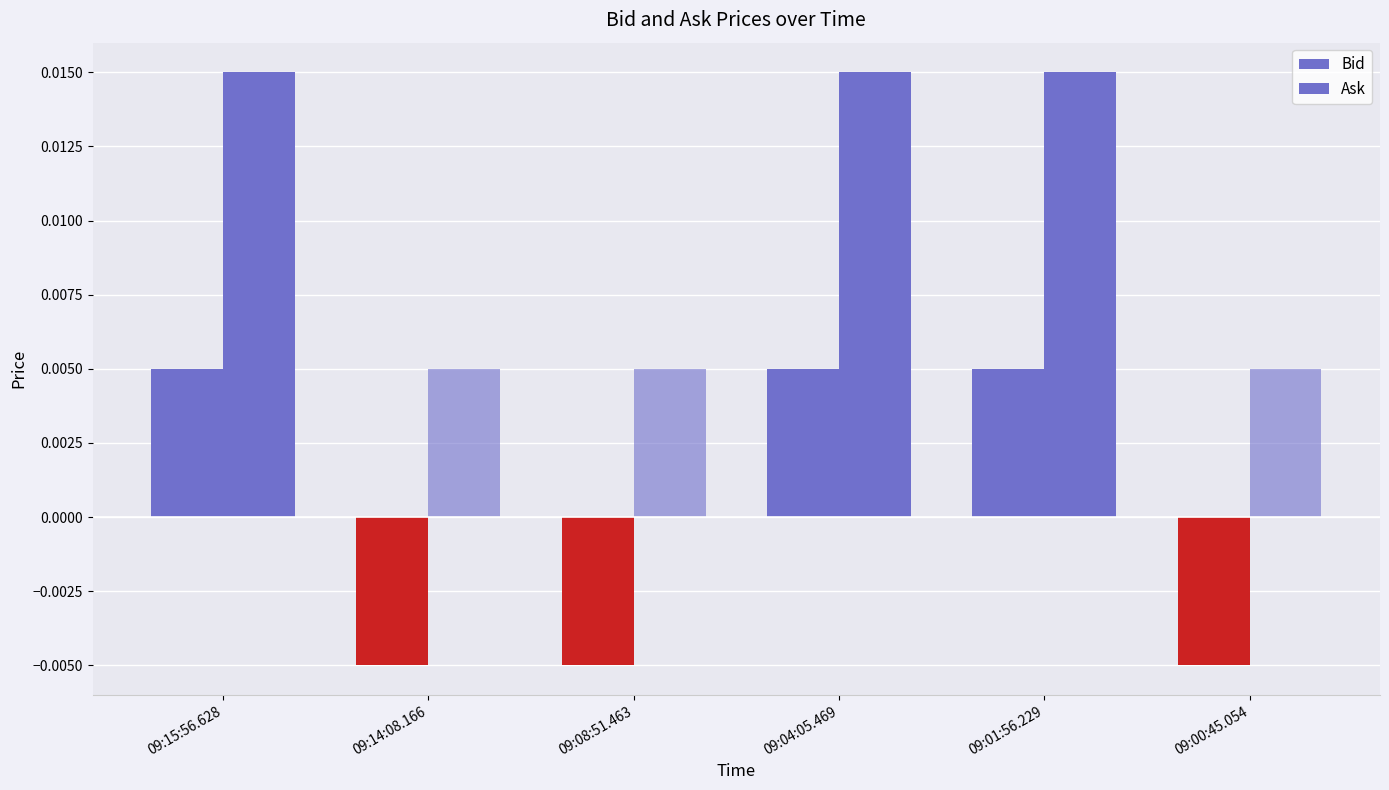

Rank the series at 09:14:08.166 from highest to lowest value.

Ask, Bid